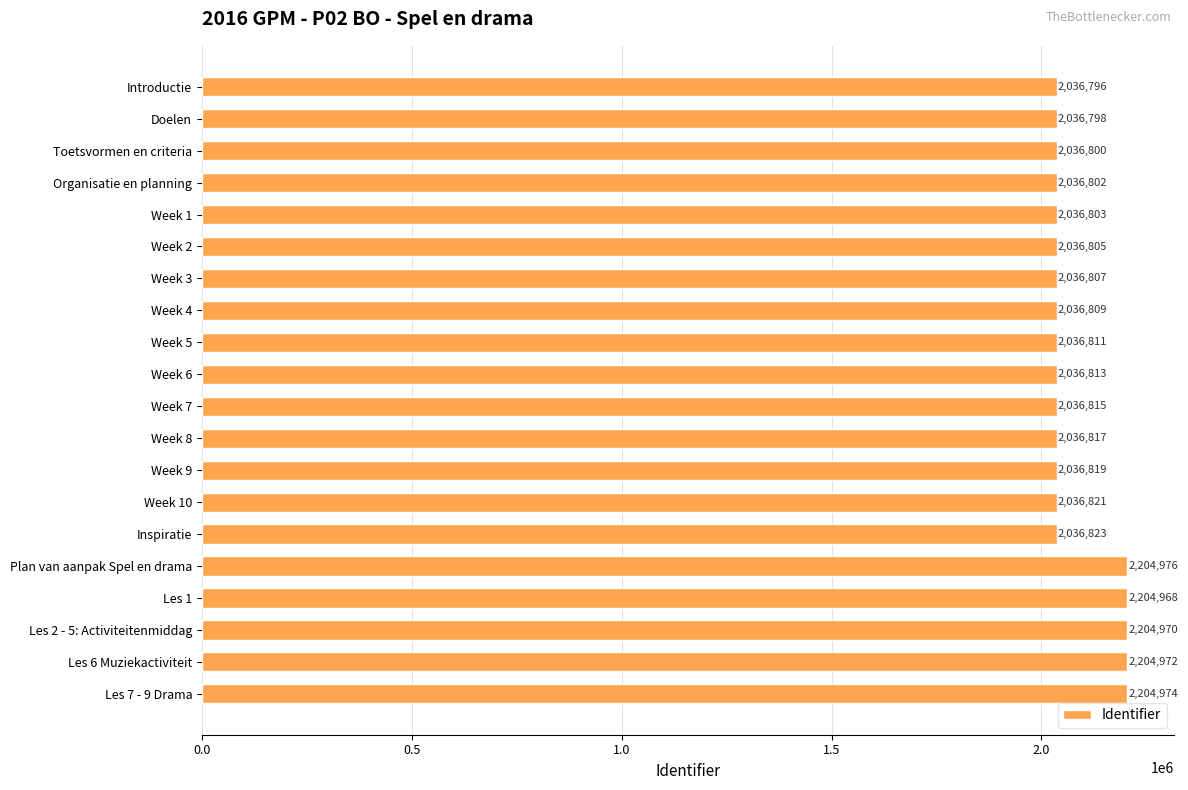

The chart shows a value of 733456 at Week 6. True or false?

False